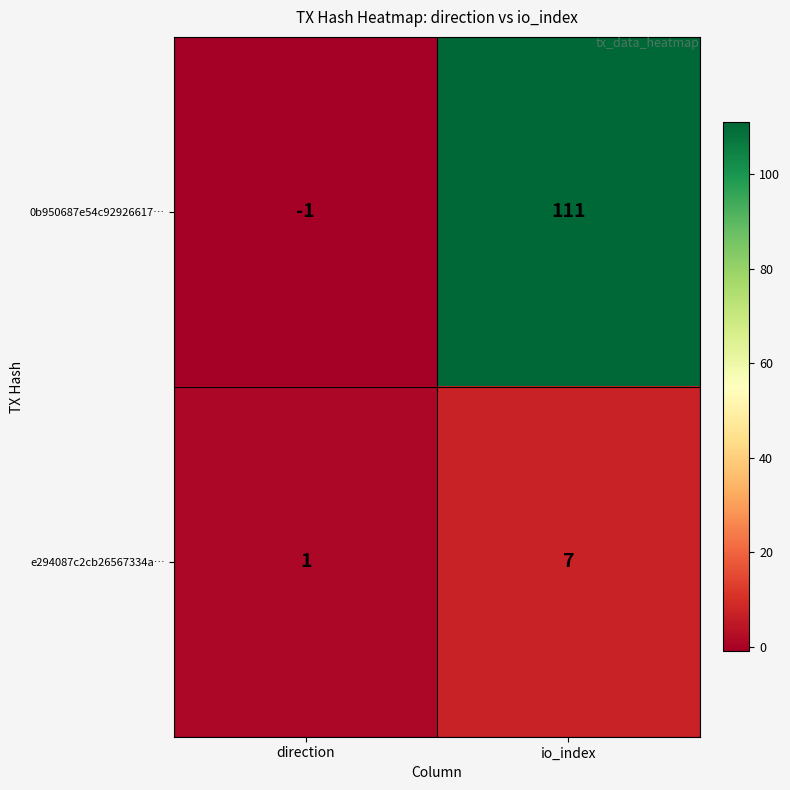

What is the minimum value shown in the chart?

-1